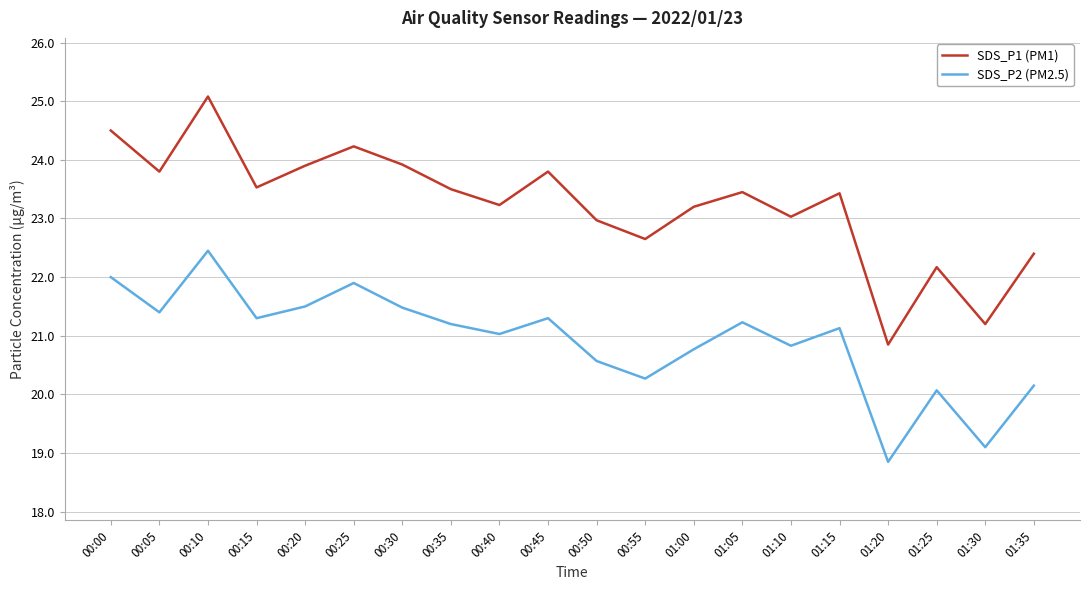

What position from the right is 01:20?

4